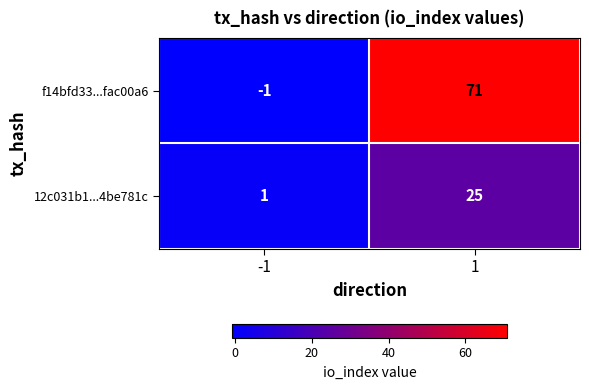

What is the average value of the f14bfd33...fac00a6 series?

35